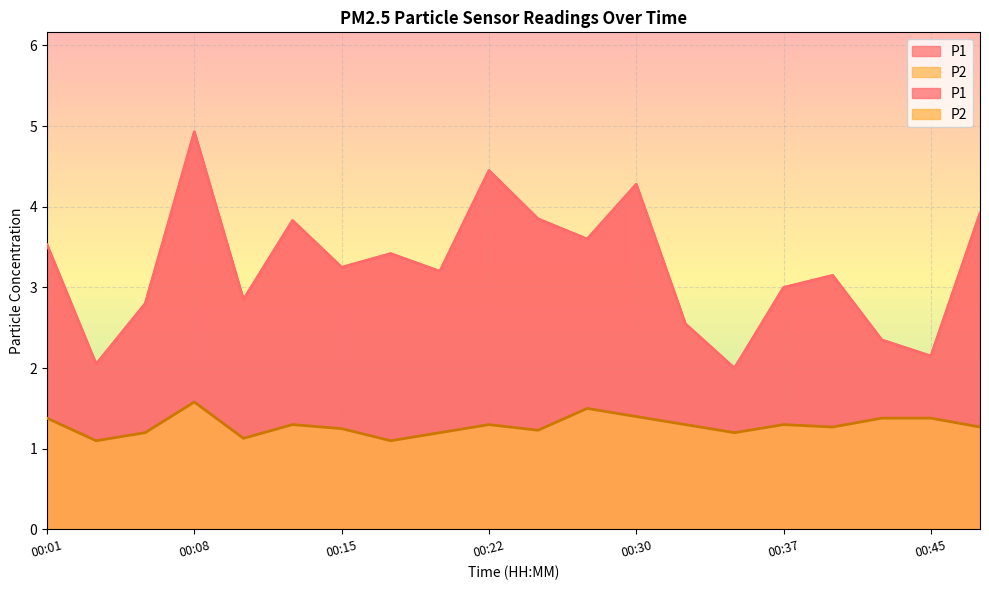

Count the number of data series in this chart.

2